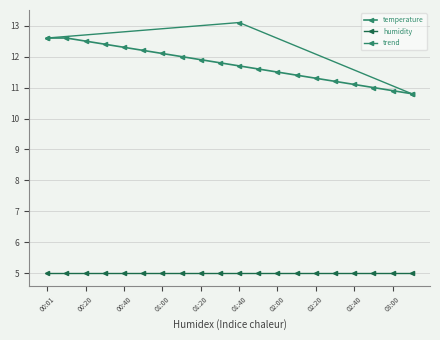

Reading right to left, extract all data points from this chart.

10.8	10.9	11.0	11.1	11.2	11.3	11.4	11.5	11.6	11.7	11.8	11.9	12.0	12.1	12.2	12.3	12.4	12.5	12.6	12.6